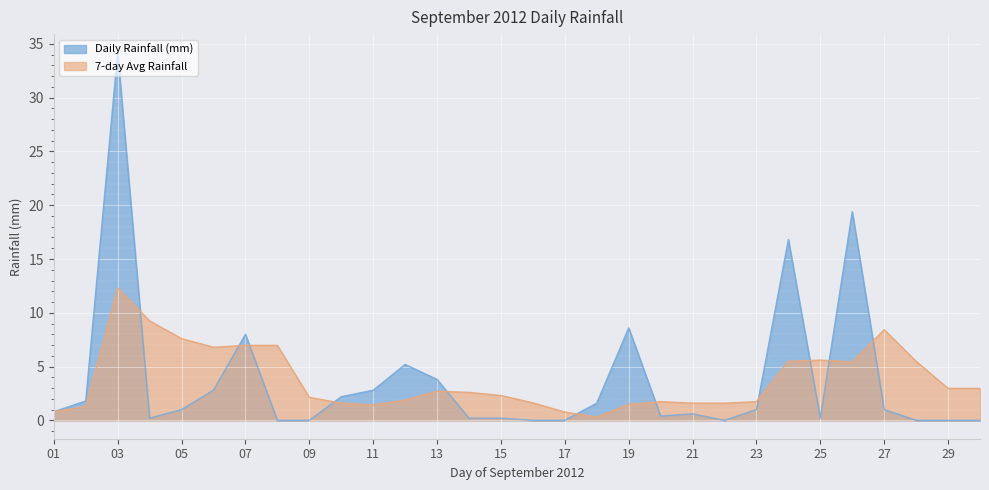

What is the difference between the second highest and minimum values in the 7-day Avg Rainfall series?

8.9